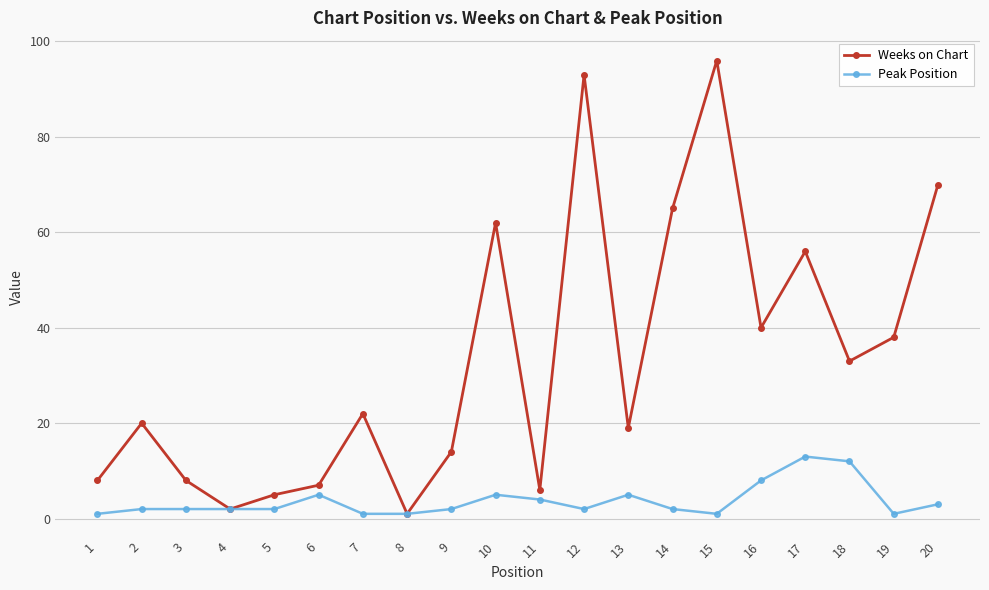

How many data points in Weeks on Chart are less than 22?

10